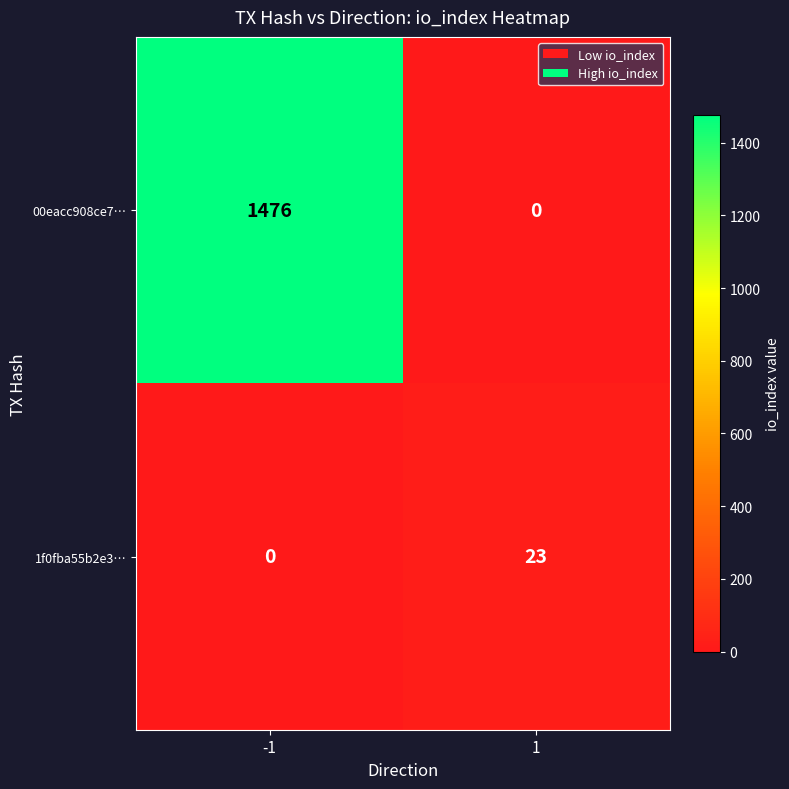

What is the highest value of the 1f0fba55b2e3… series?

23